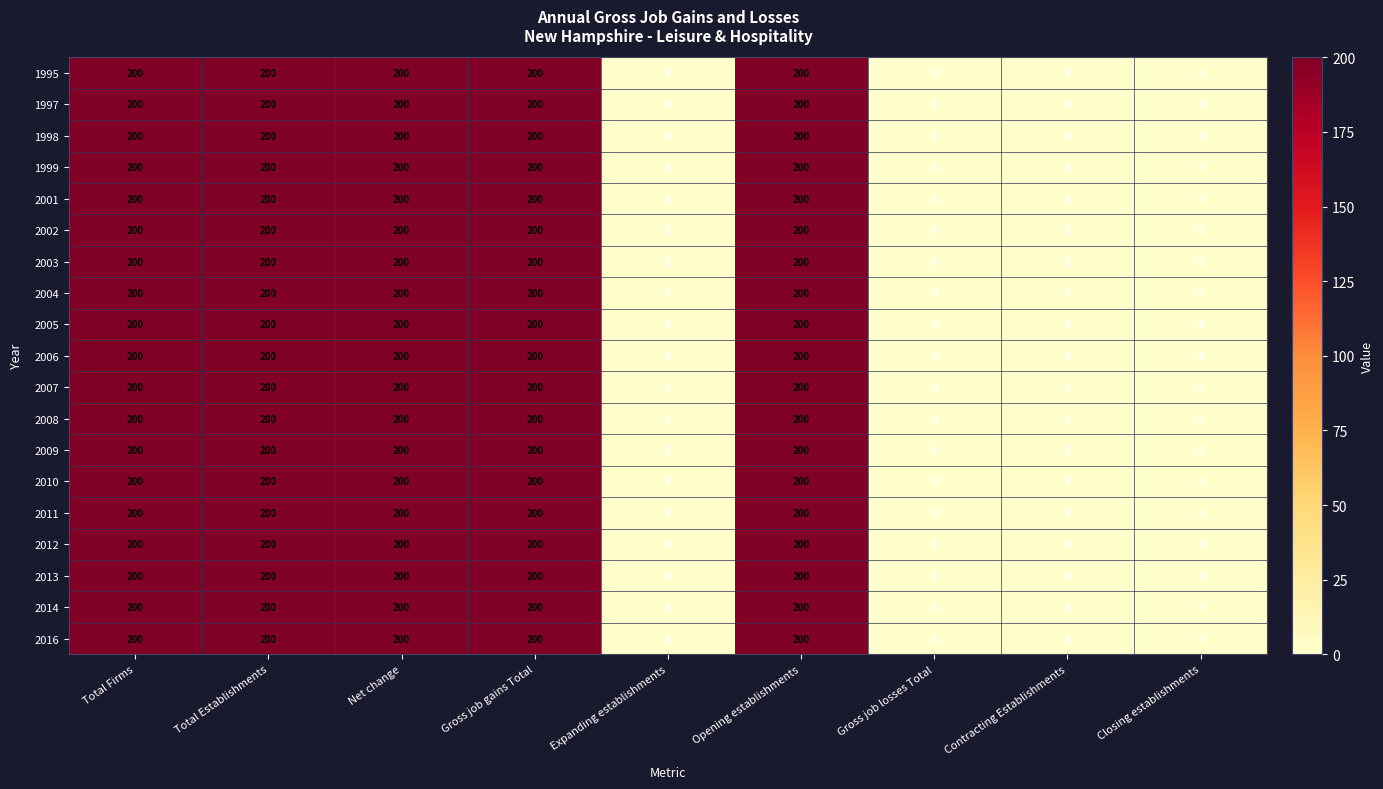

How many series are shown in this chart?

19